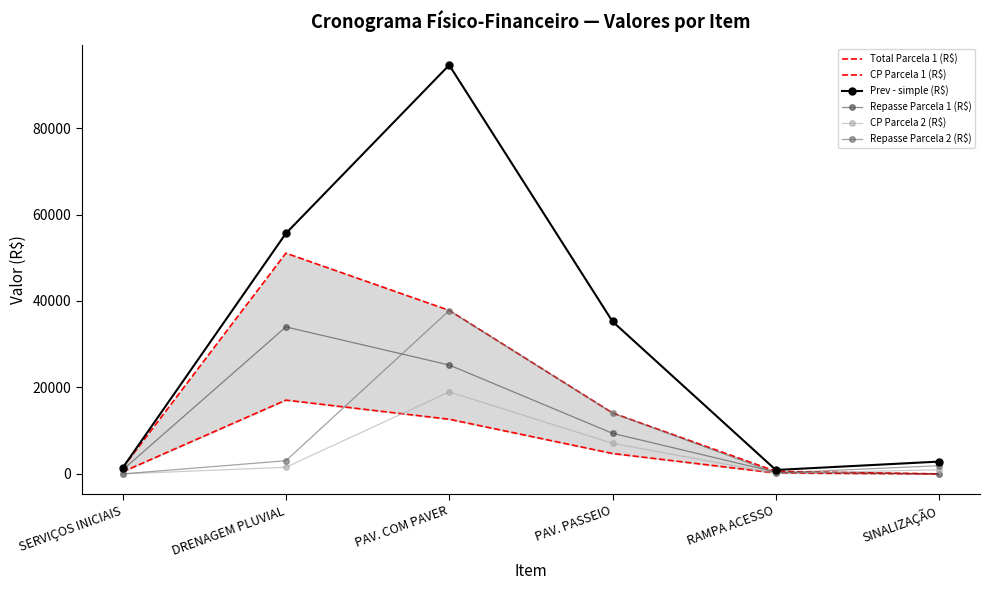

What position from the right is SERVIÇOS INICIAIS?

6